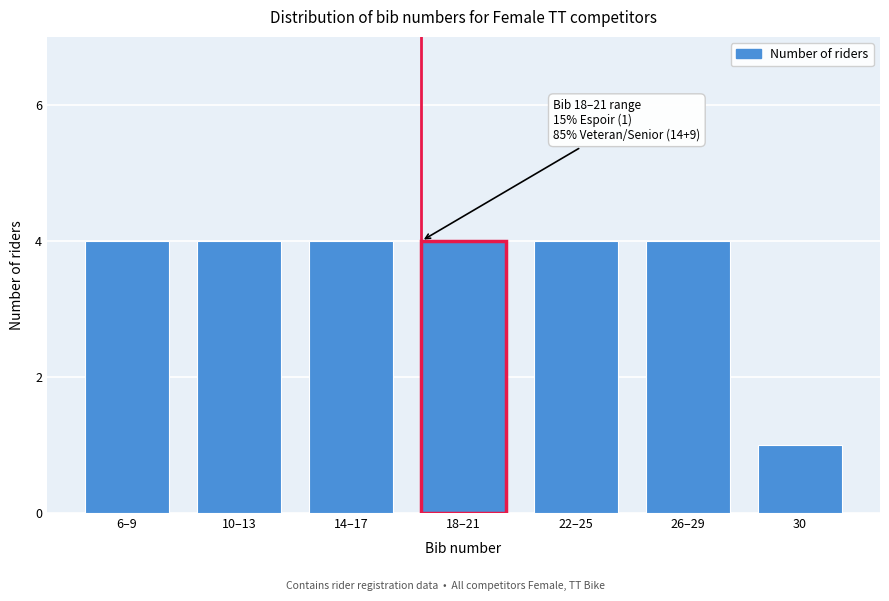

Reading right to left, what are all the values shown in this chart?

1	4	4	4	4	4	4